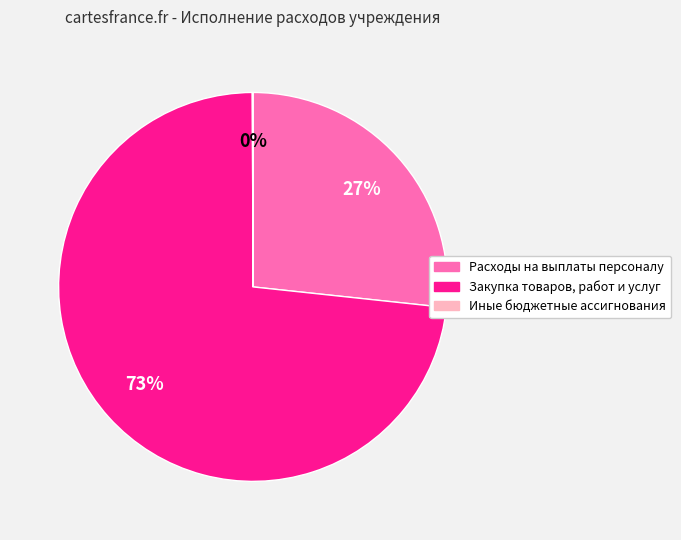

Is there a majority slice in this chart?

Yes